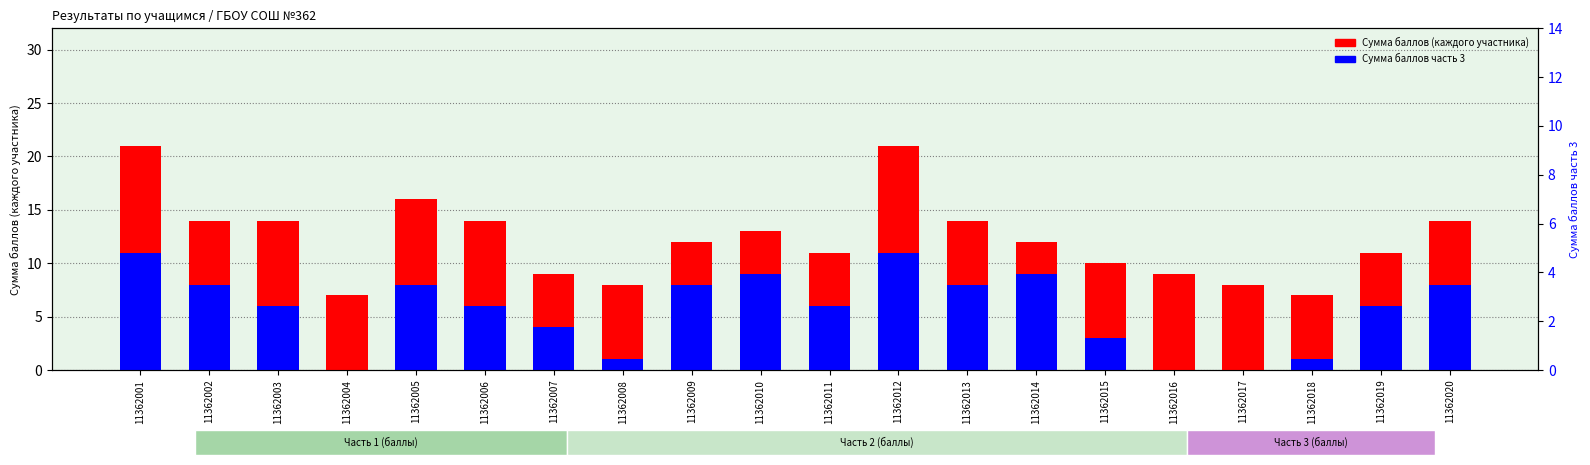

Which category has the lowest value in the Сумма баллов часть 3 series?

11362004